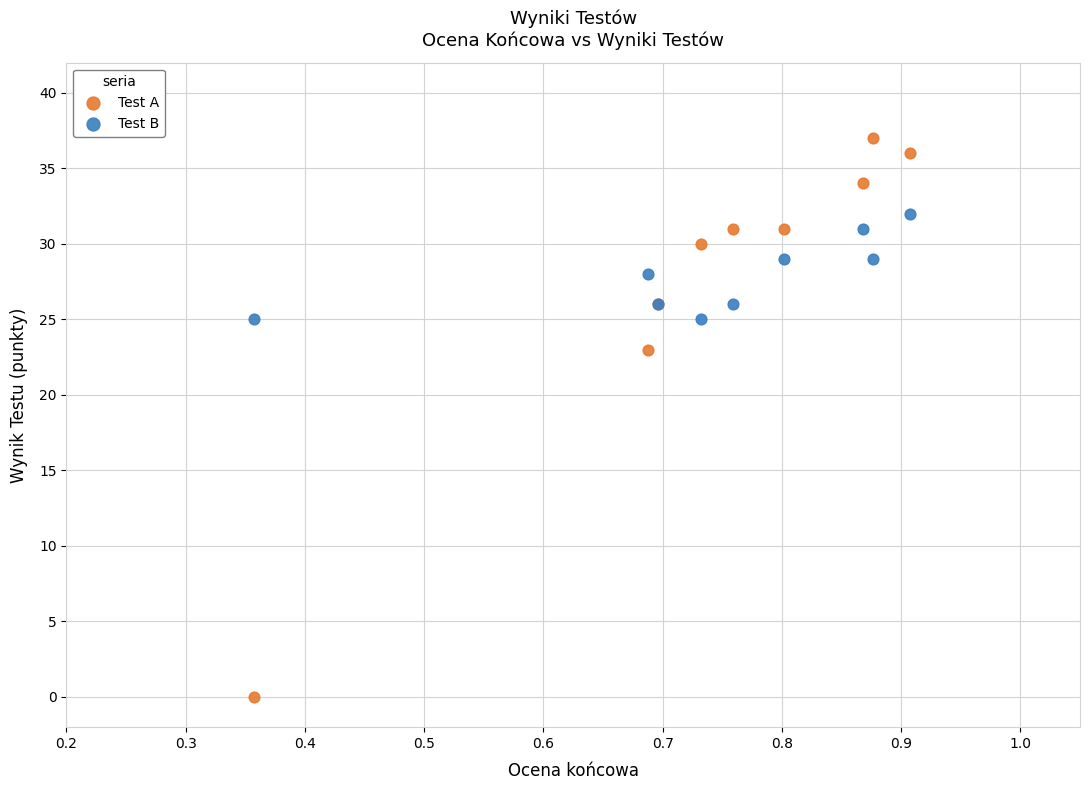

Which series contains the lowest Y value?

Test A